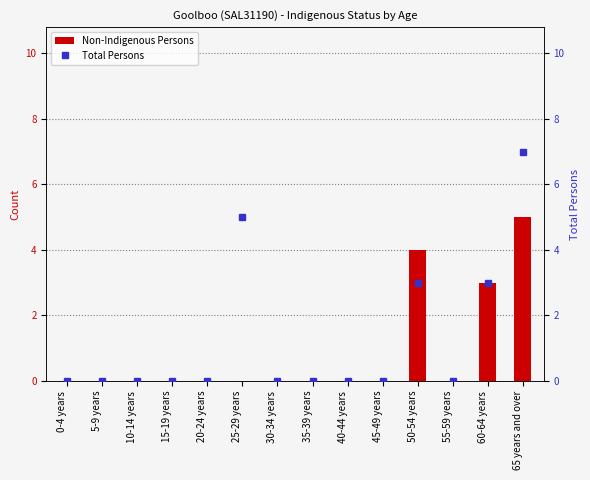

What is the average value of the Total Persons series?

1